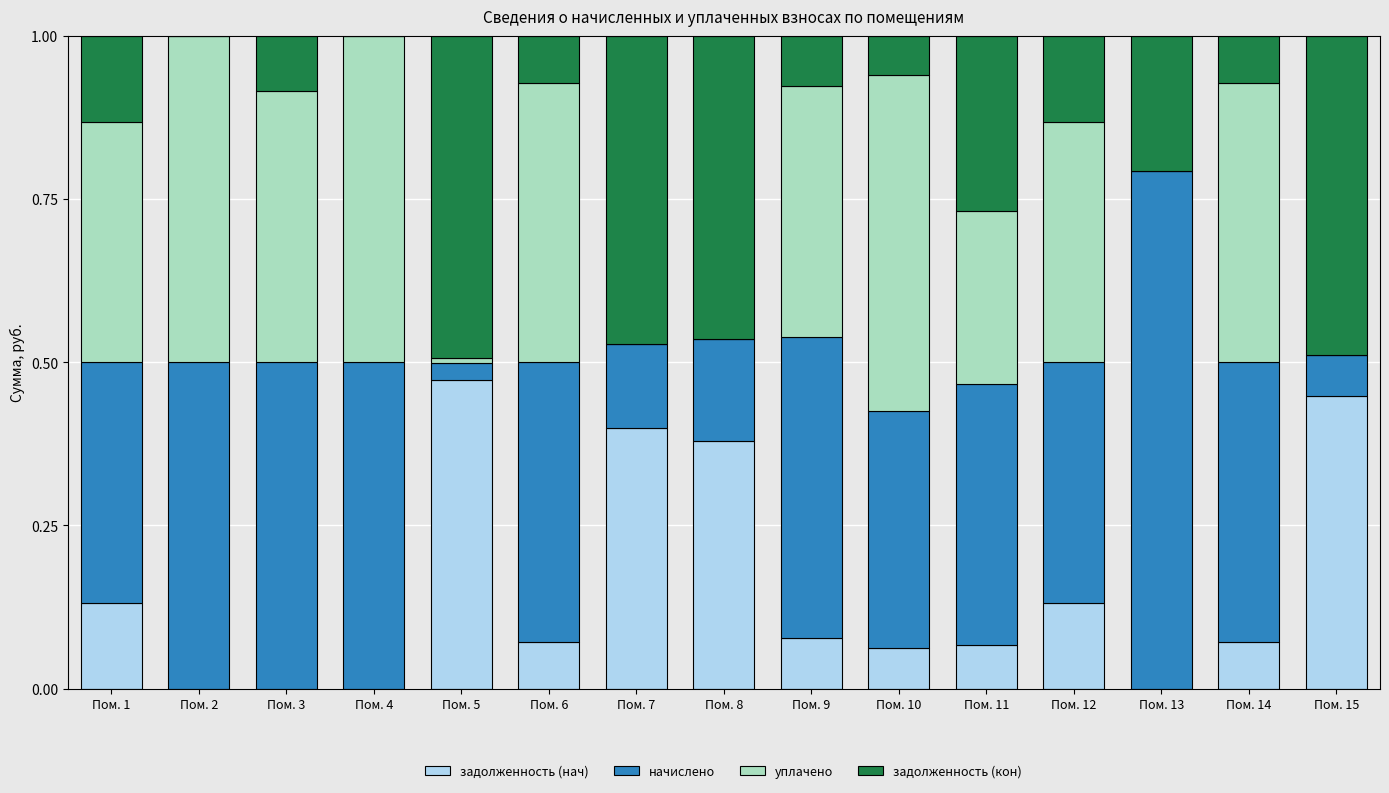

What are all the series names shown in the legend?

задолженность (нач), начислено, уплачено, задолженность (кон)